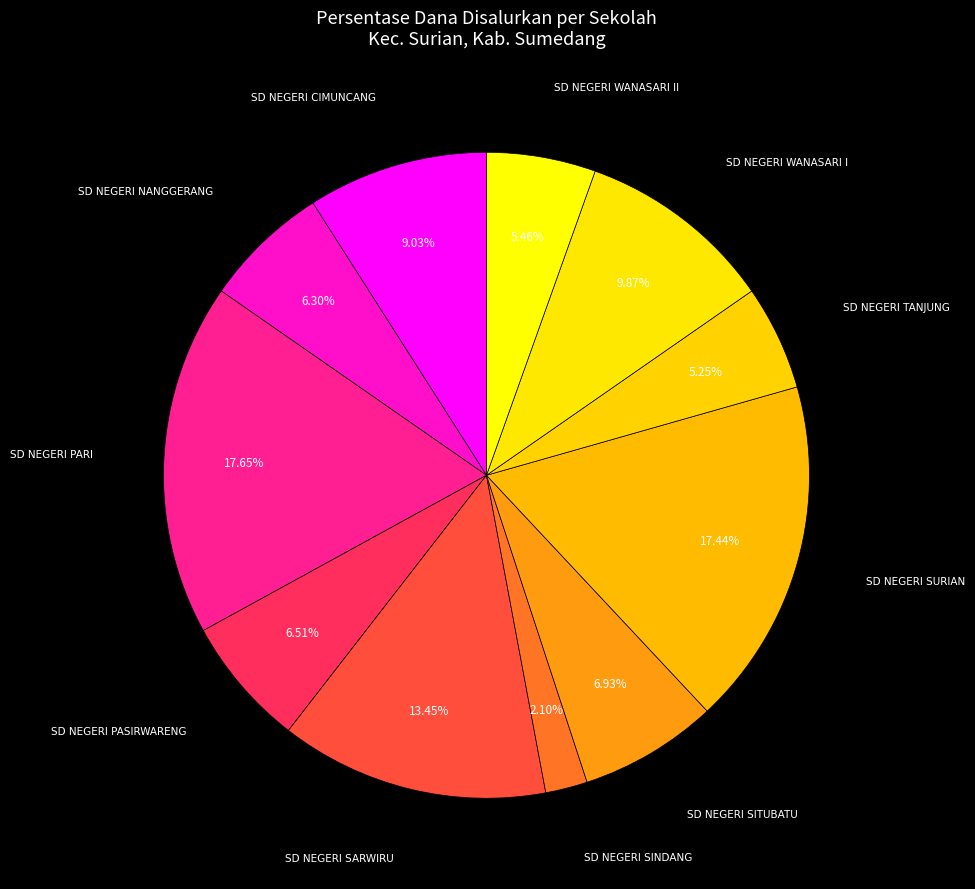

Does SD NEGERI WANASARI II represent more than half of the total?

No